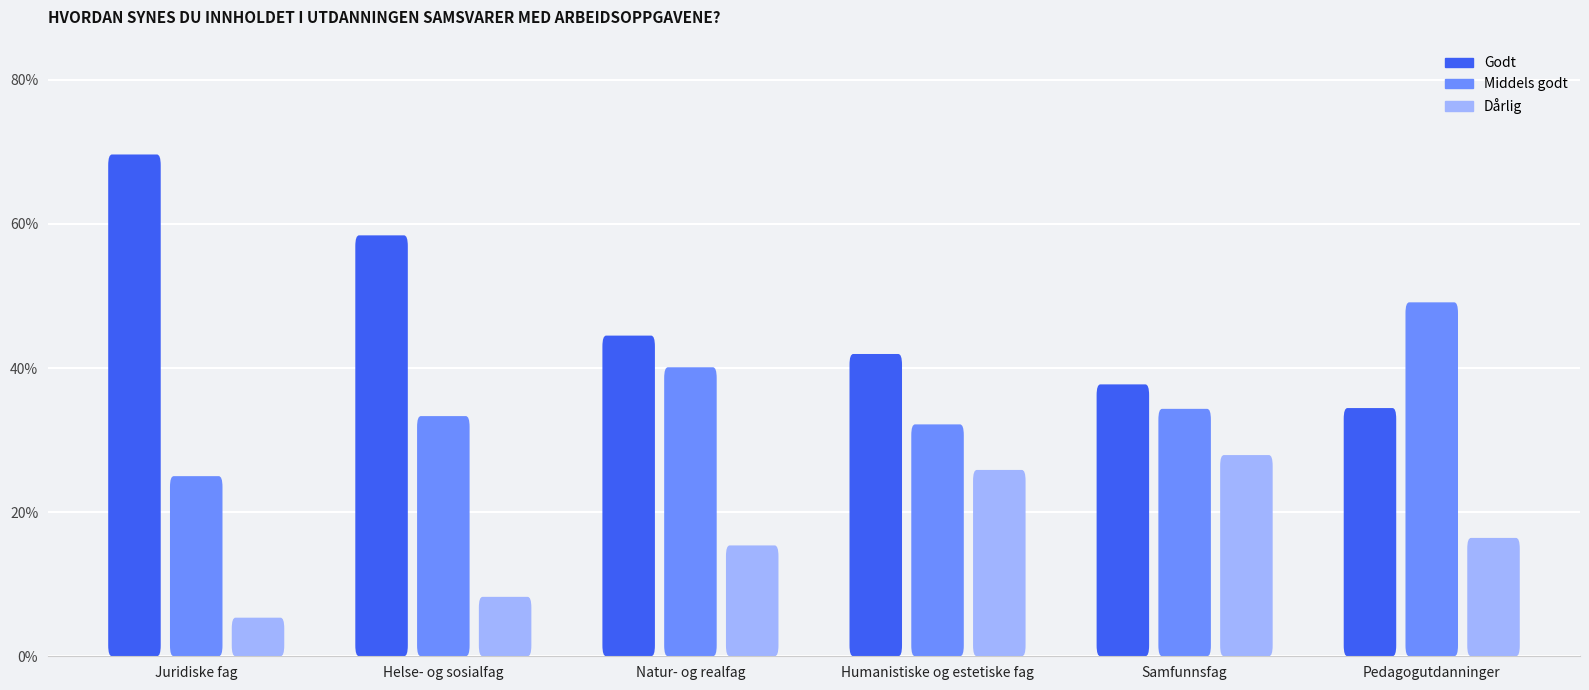

Between Natur- og realfag and Pedagogutdanninger, which series saw the biggest shift?

Godt